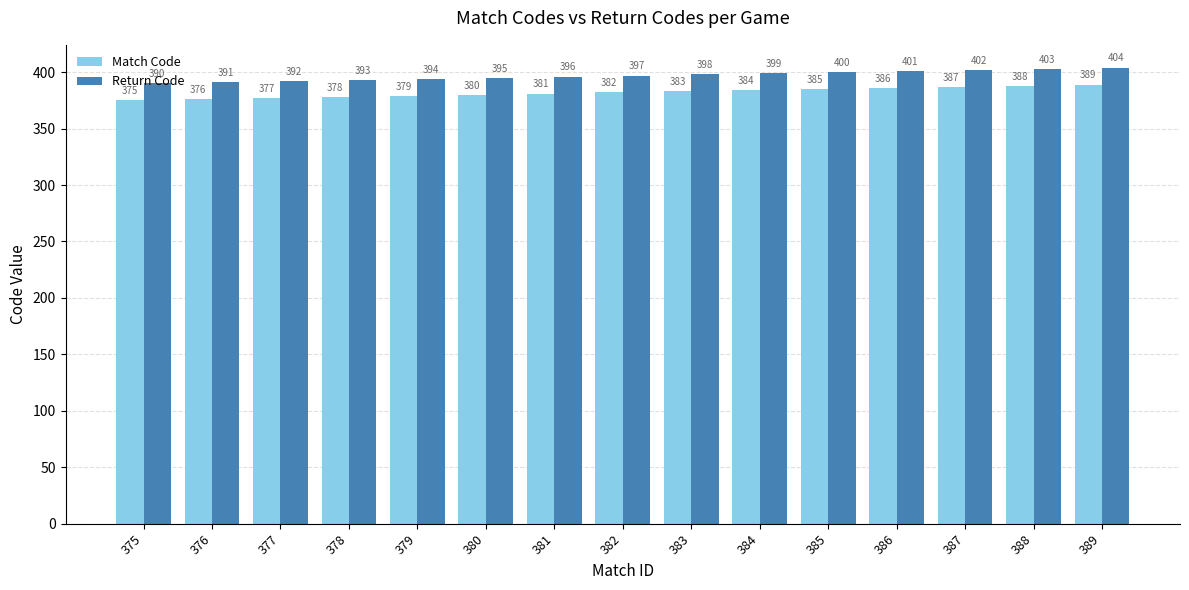

Count the number of data series in this chart.

2